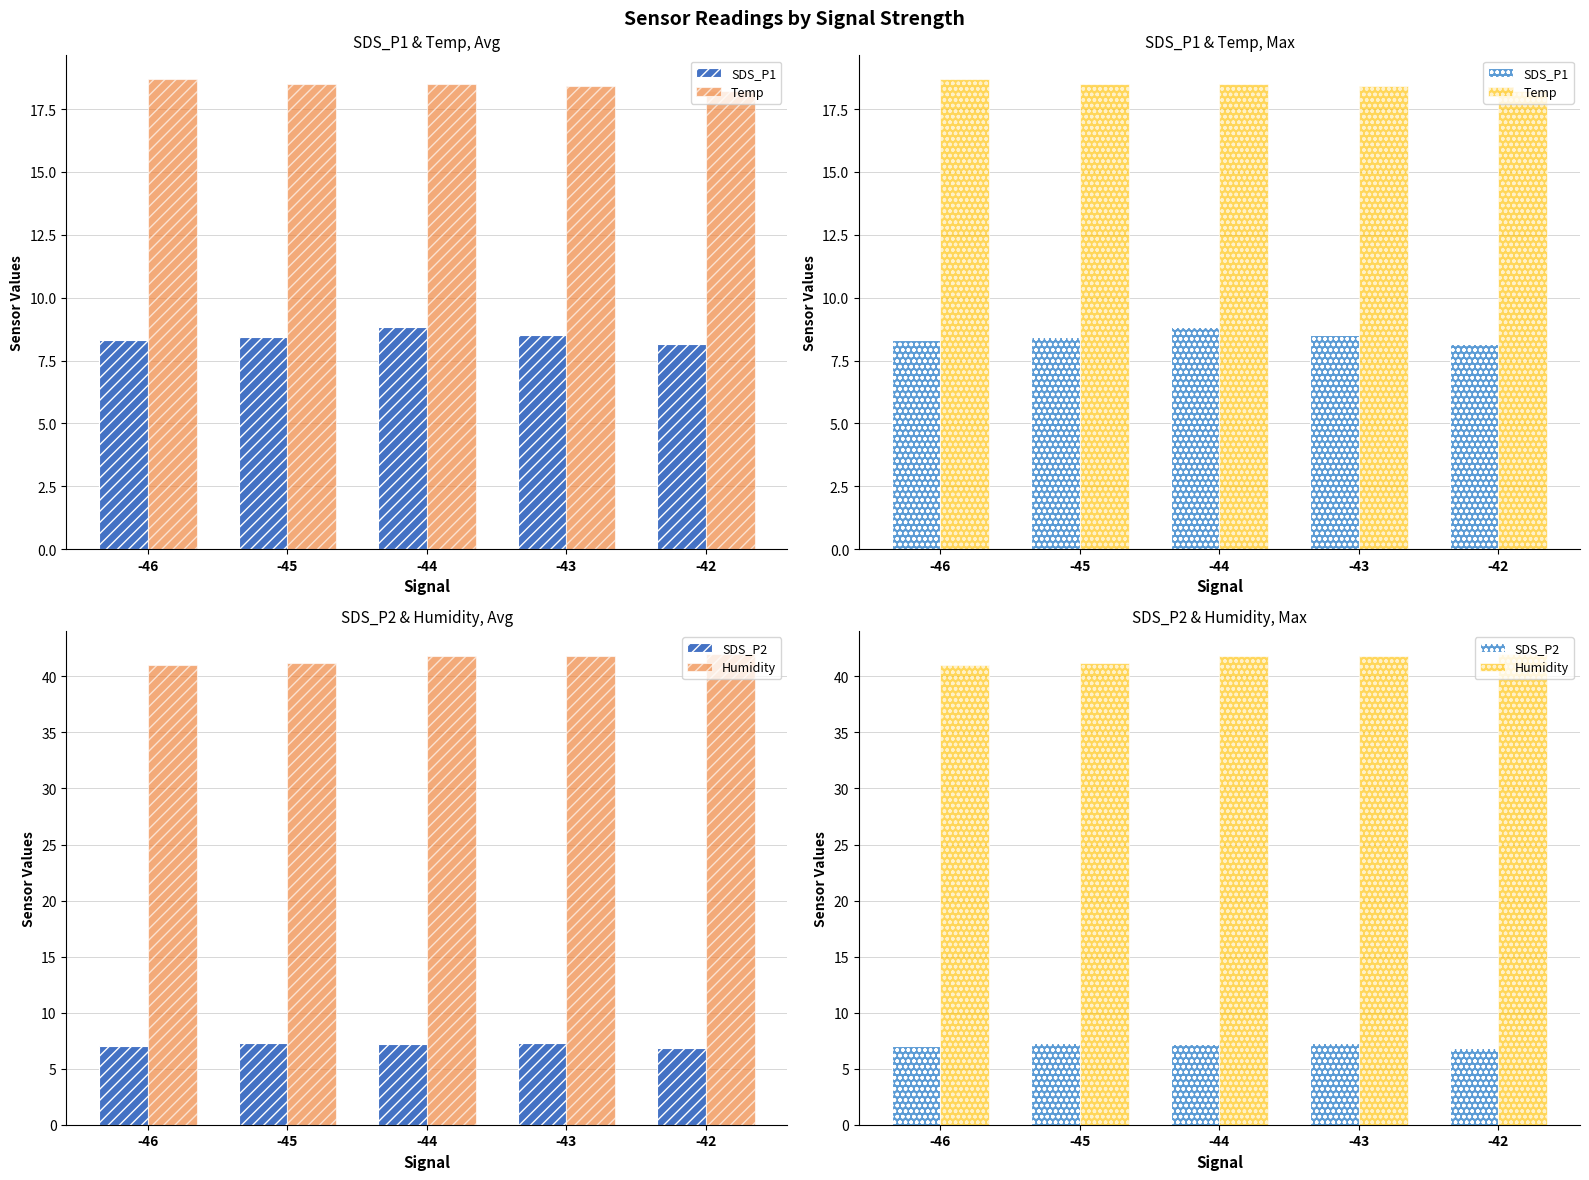

At -45, list the series in order from largest to smallest.

Humidity, Temp, SDS_P1, SDS_P2